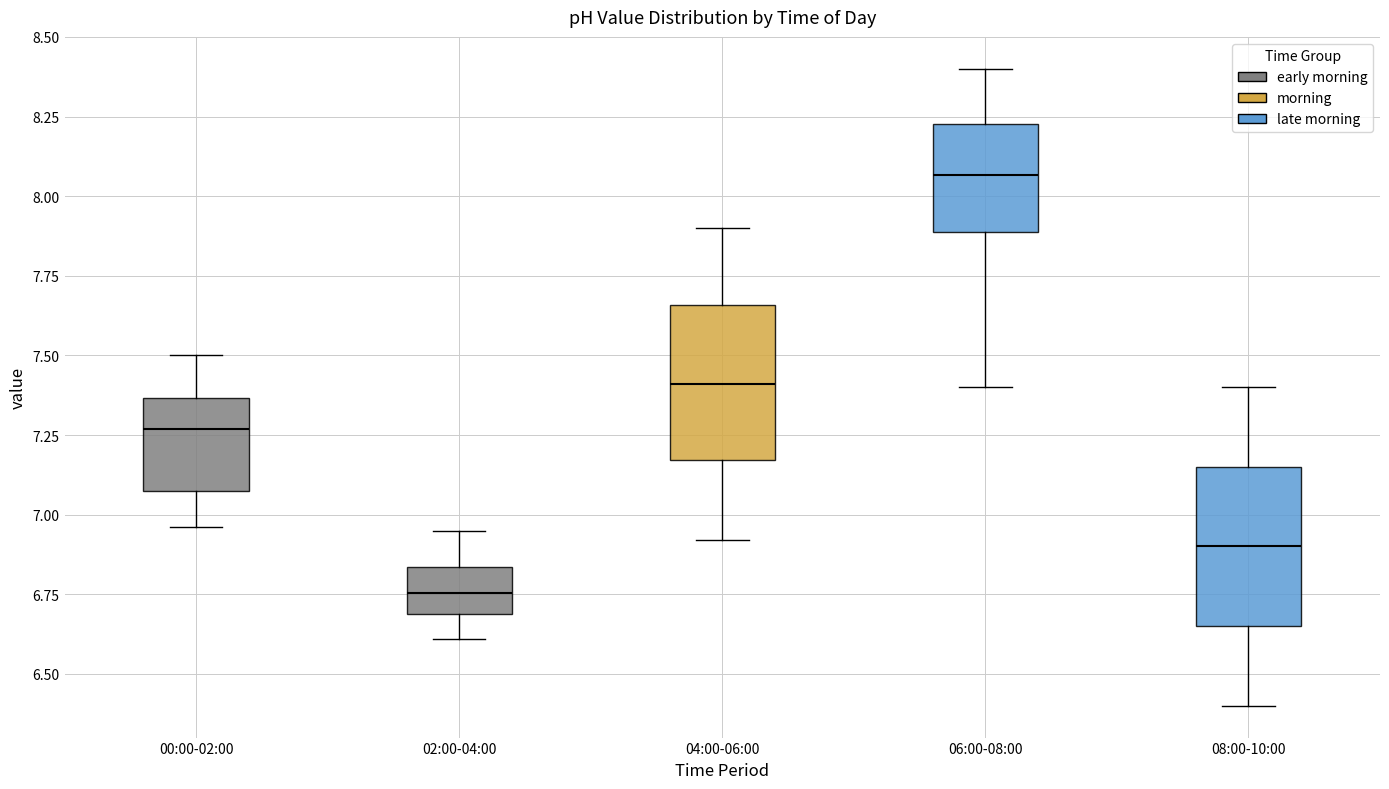

Reading left to right, transcribe this box plot: for each box, give where its median line is, the range the box spans, and where its two whiskers end, as read against the y-axis. The values are not printed on the chart, so give them approximately, as read against the axis.

00:00-02:00: median 7.25, box 7.10 to 7.35, whiskers 6.95 to 7.50
02:00-04:00: median 6.75, box 6.70 to 6.85, whiskers 6.60 to 6.95
04:00-06:00: median 7.40, box 7.15 to 7.65, whiskers 6.90 to 7.90
06:00-08:00: median 8.05, box 7.90 to 8.25, whiskers 7.40 to 8.40
08:00-10:00: median 6.90, box 6.65 to 7.15, whiskers 6.40 to 7.40